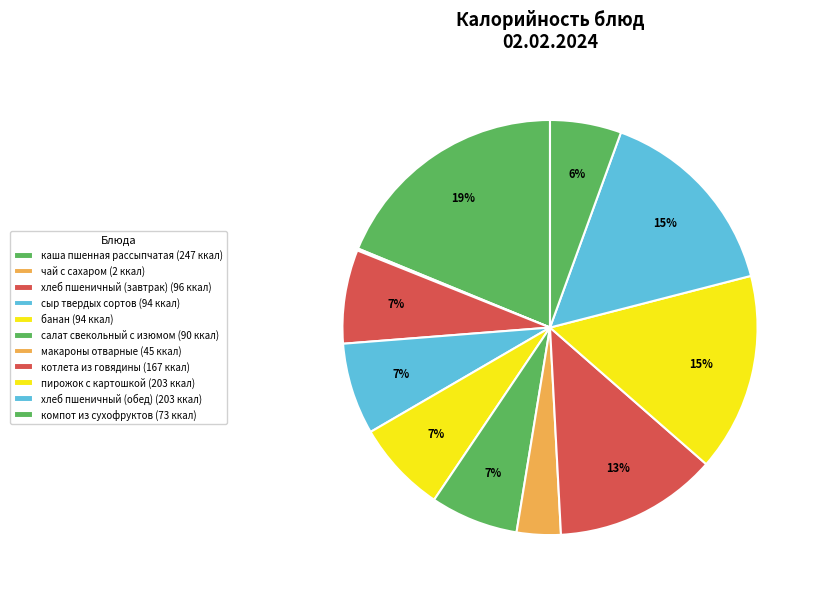

To the nearest percent, what portion does хлеб пшеничный (обед) represent?

15%